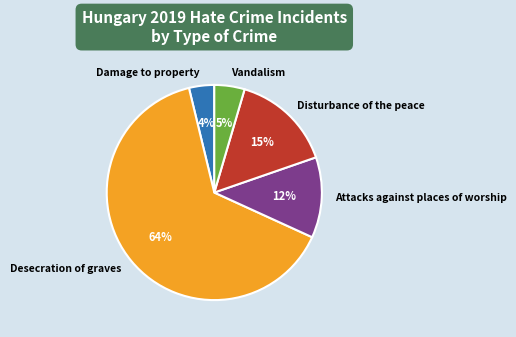

True or false: Desecration of graves accounts for 64% of the total.

True